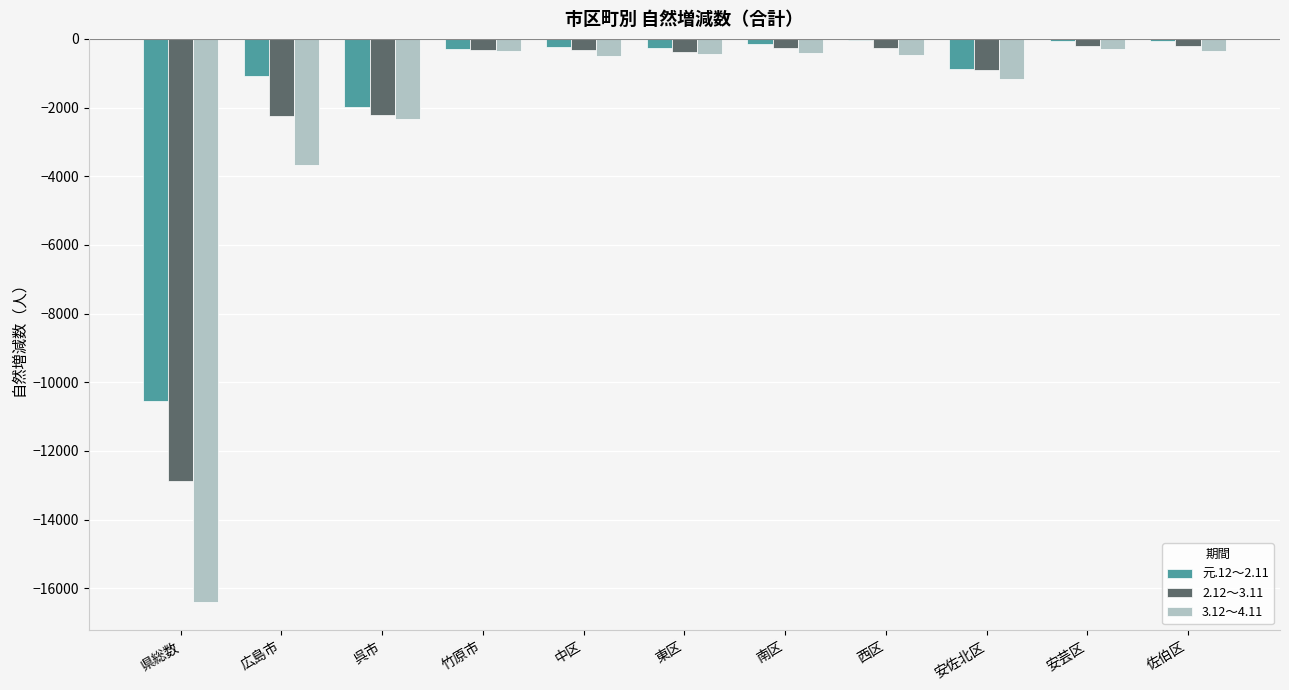

What are all the series names shown in the legend?

元.12～2.11, 2.12～3.11, 3.12～4.11